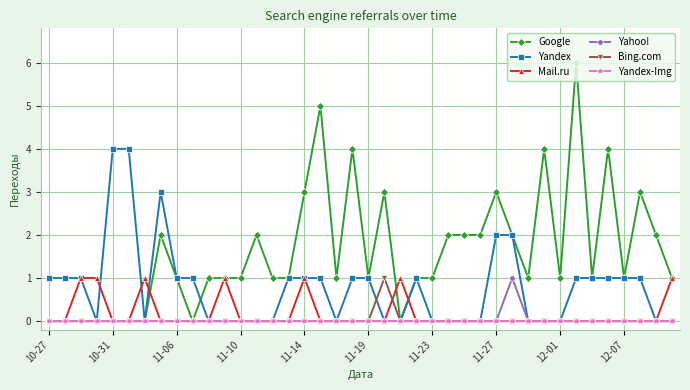

Which series has the largest range (max minus min)?

Google